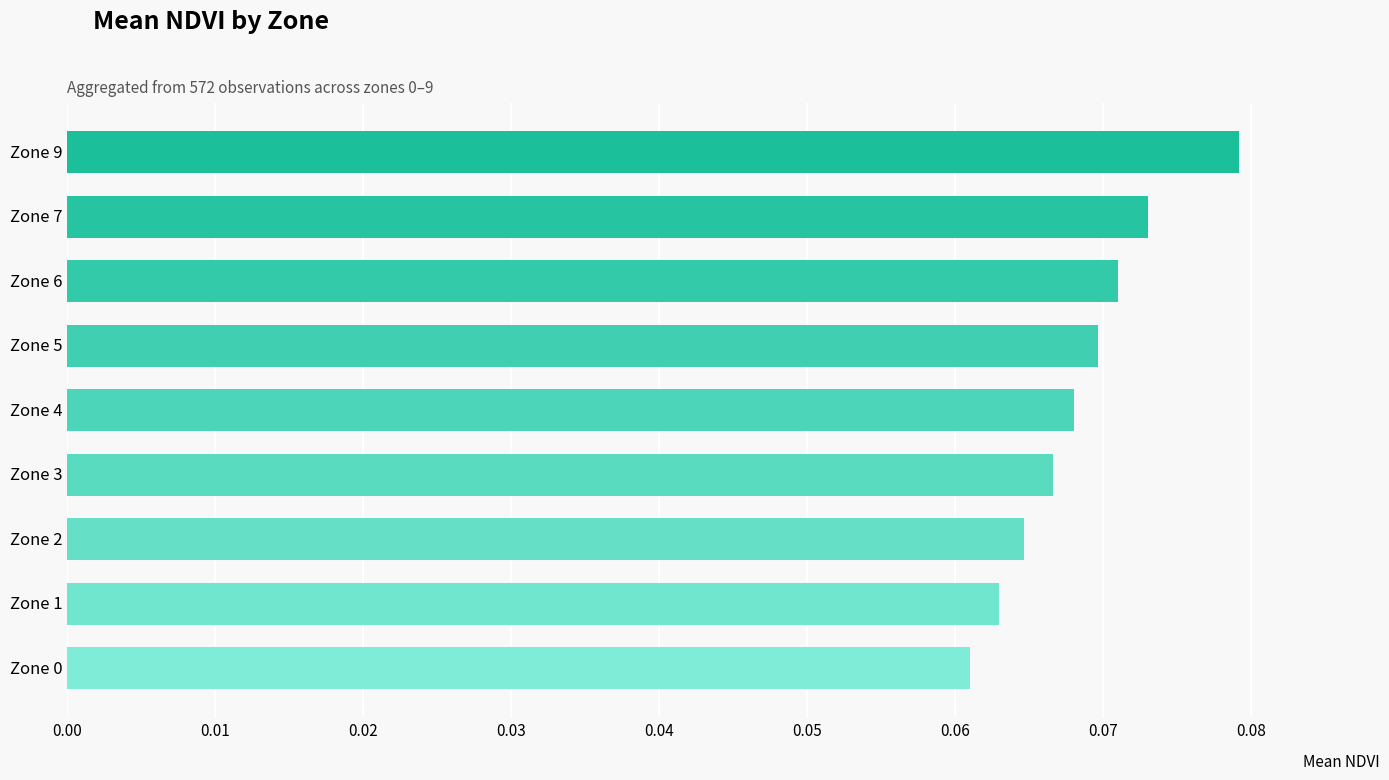

List the labels in order of value, smallest first.

Zone 0, Zone 1, Zone 2, Zone 3, Zone 4, Zone 5, Zone 6, Zone 7, Zone 9